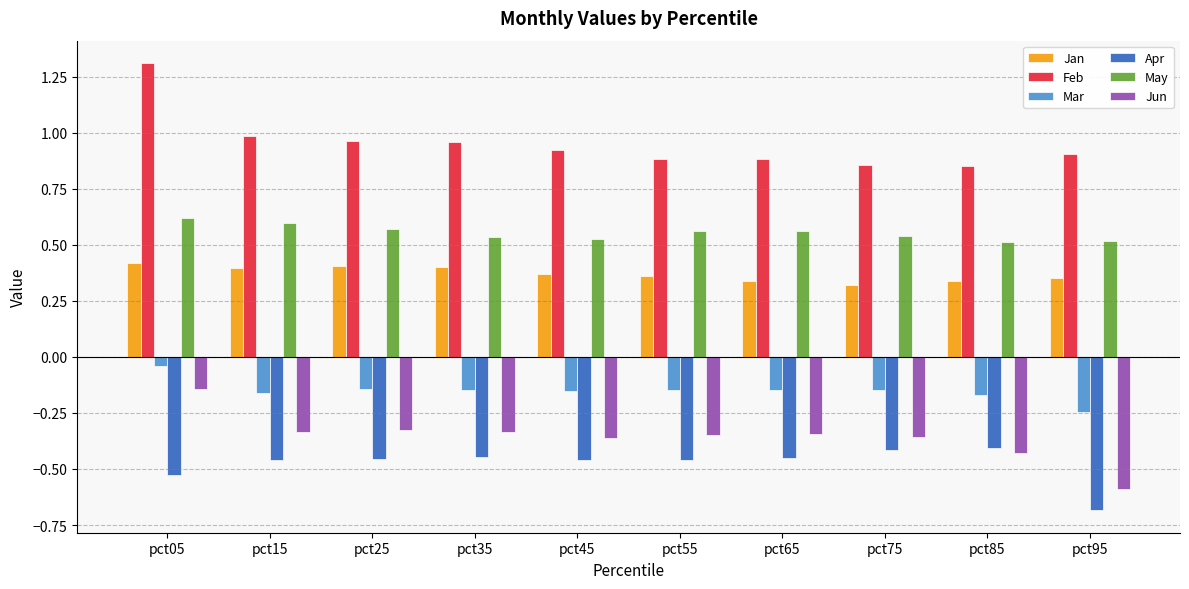

Rank the series at pct05 from highest to lowest value.

Feb, May, Jan, Mar, Jun, Apr